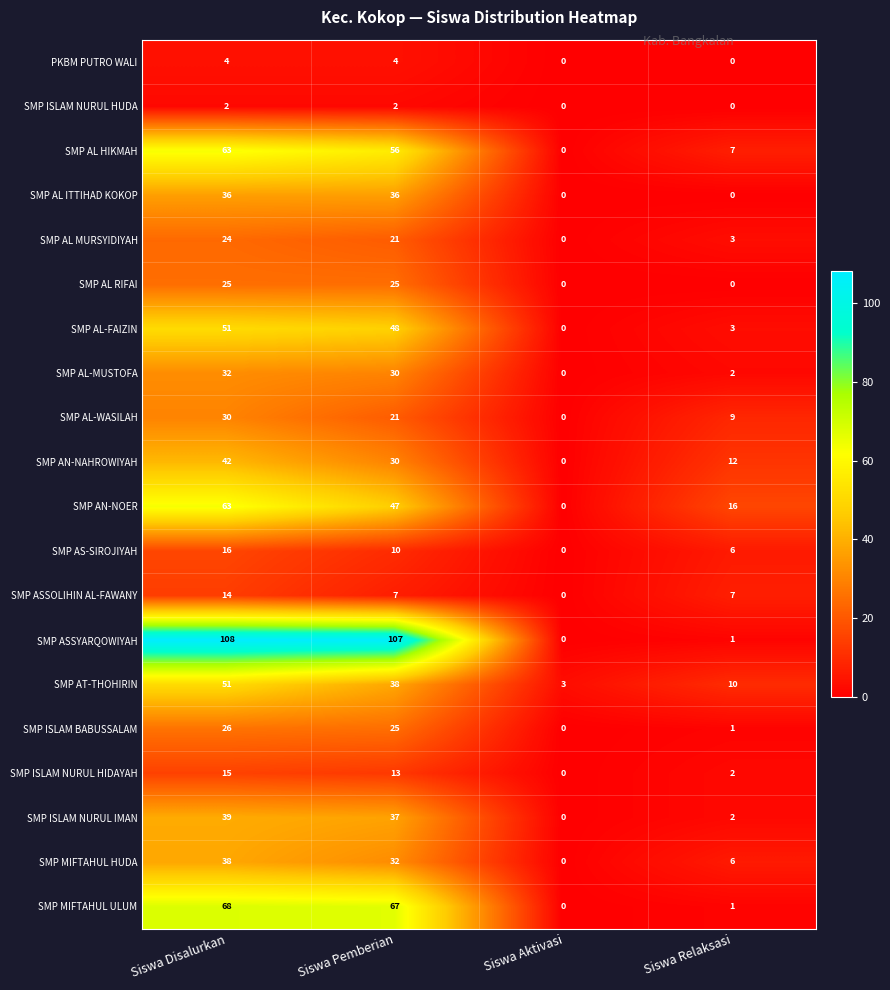

How many distinct data groups are displayed?

20